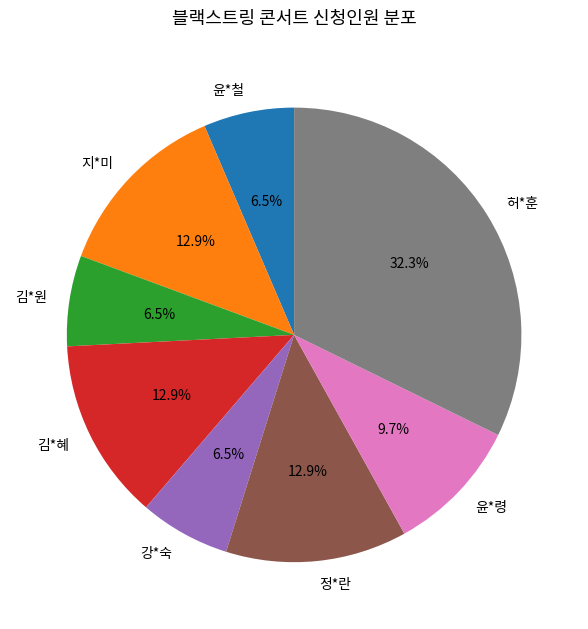

To the nearest percent, what is the combined percentage of 김*혜 and 정*란?

26%